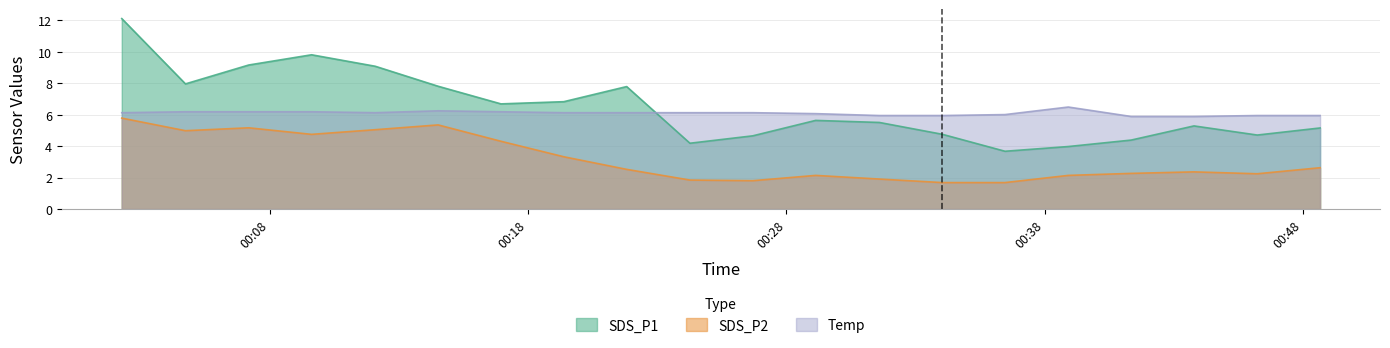

At how many categories does at least one series exceed 10?

1